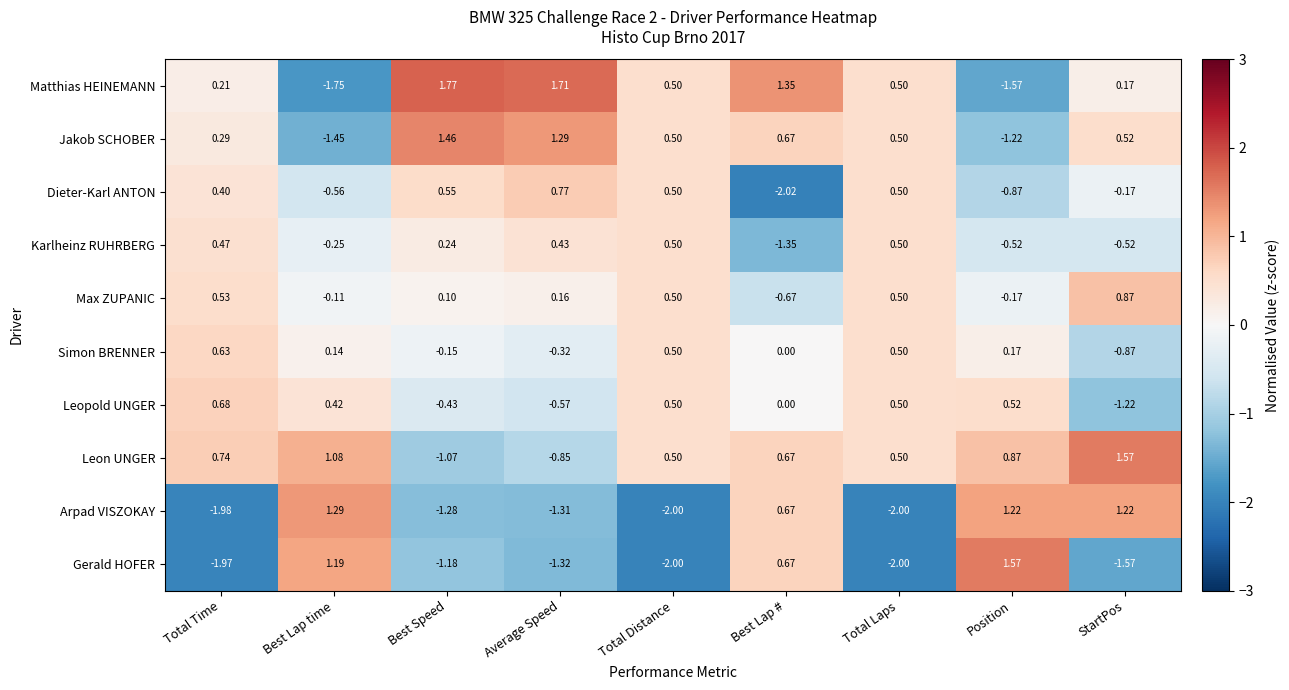

What is the spread (max minus min) of values at StartPos?

3.1